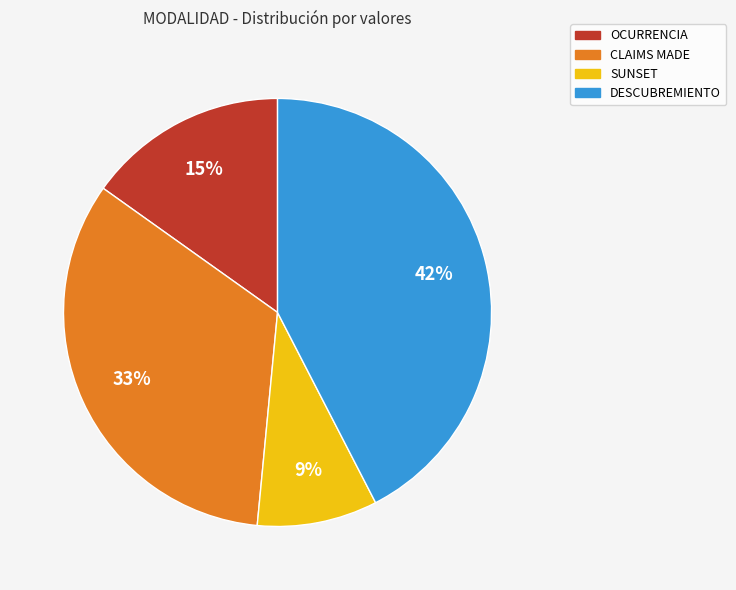

Combined, do OCURRENCIA and SUNSET account for over 50%?

No